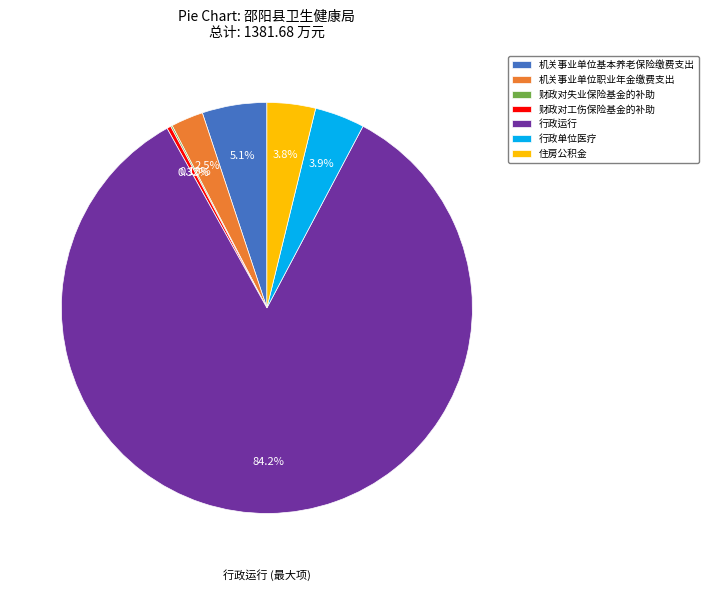

Which category has the biggest portion of the pie?

行政运行